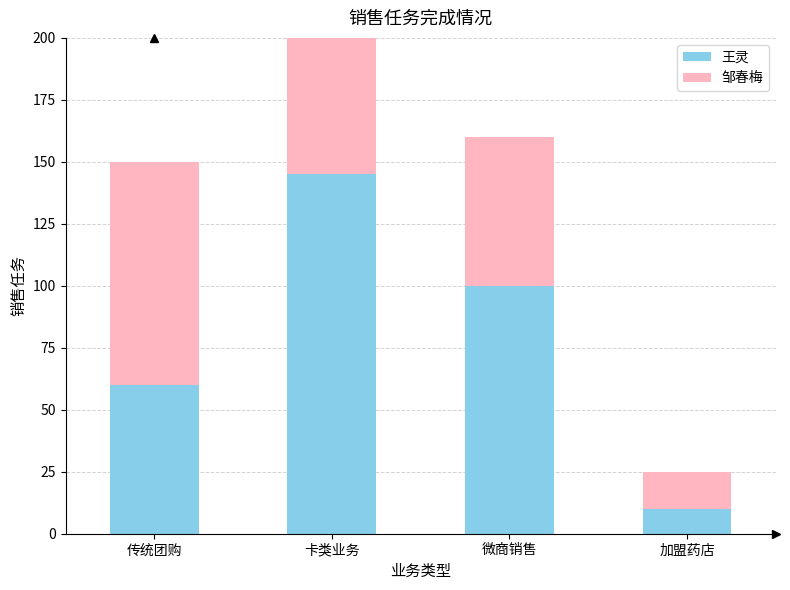

What is the difference between the maximum and second lowest values in the 邹春梅 series?

75